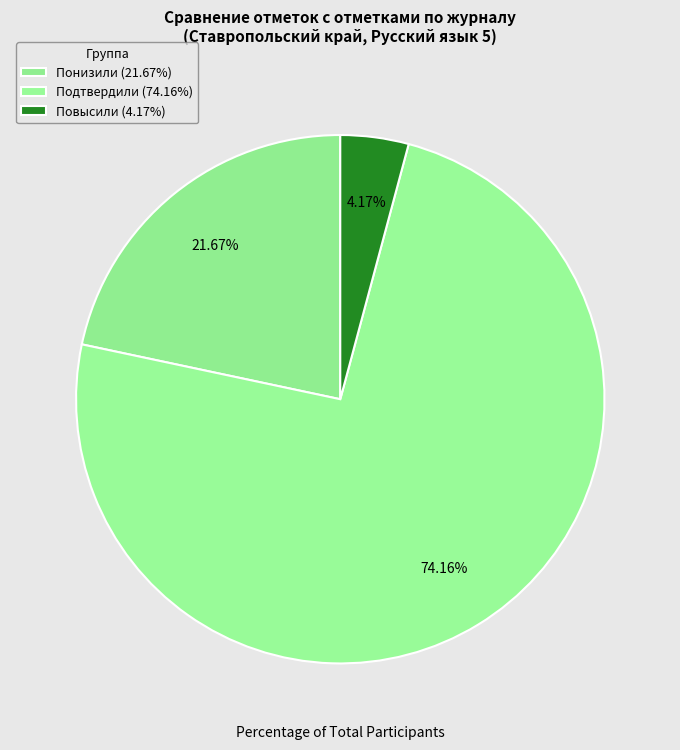

Is Подтвердили the majority of the pie?

Yes